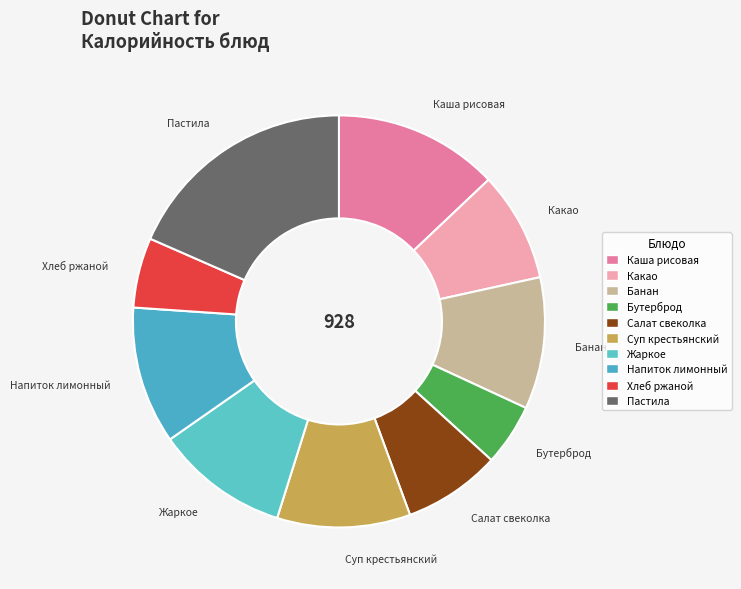

To the nearest percent, what is the difference between the largest and smallest slice percentages?

14%